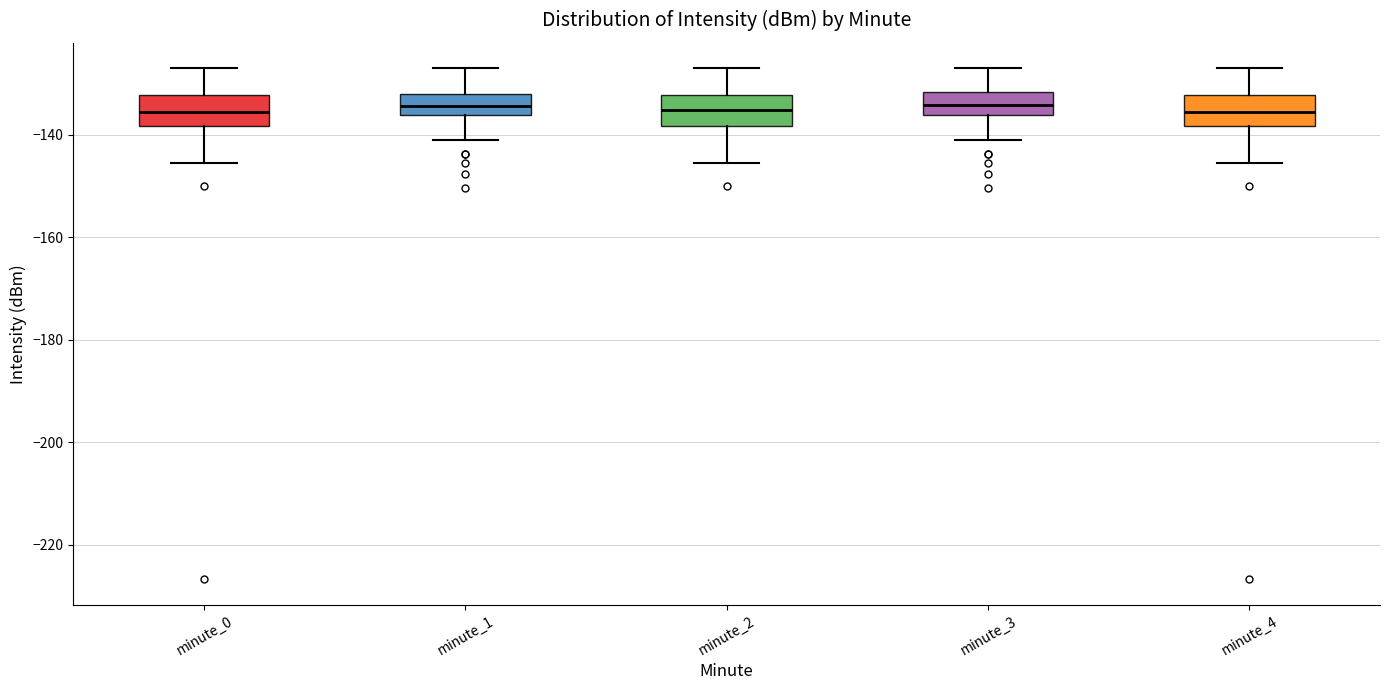

Where does the median line of the box for minute_4 sit on the y-axis? The values are not printed on the chart, so give them approximately, as read against the axis.

-136